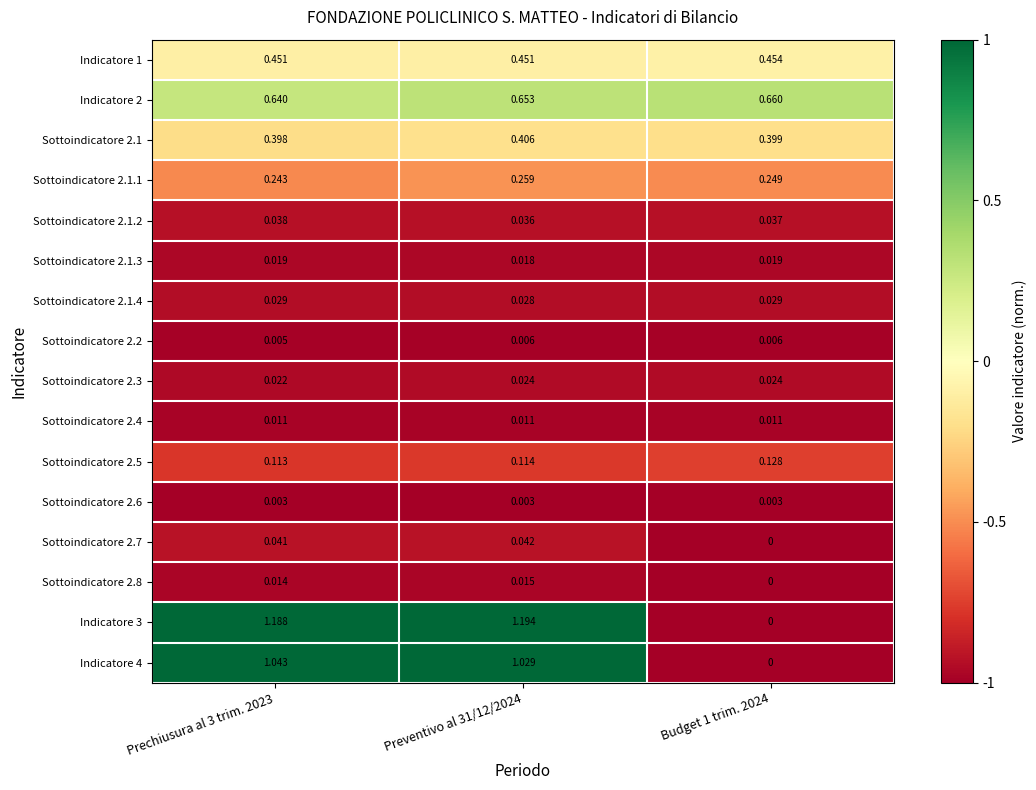

Is the value of Sottoindicatore 2.1.1 at Budget 1 trim. 2024 greater than the value of Sottoindicatore 2.1.2 at Prechiusura al 3 trim. 2023?

Yes